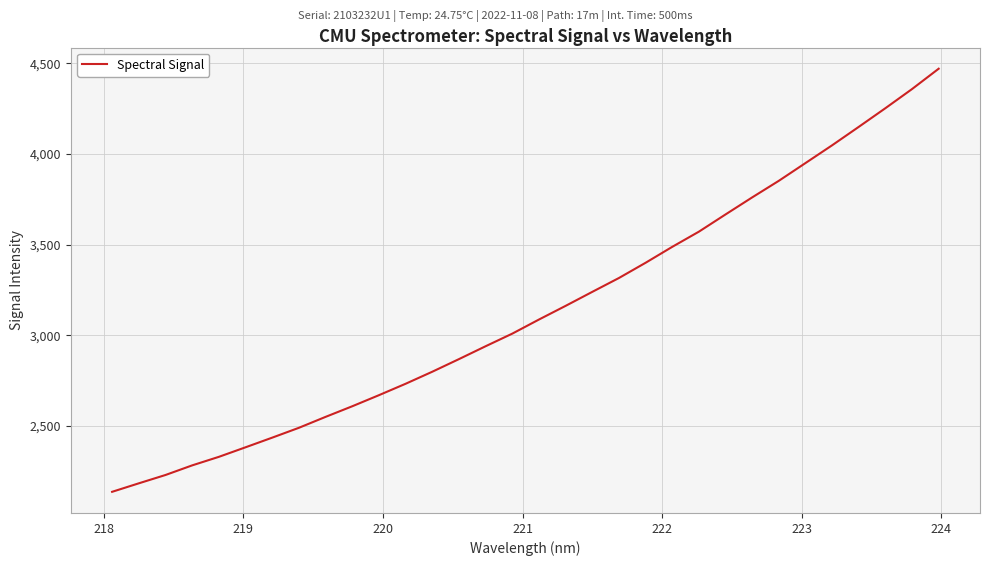

True or false: the data has more than 2 interior local peaks.

False